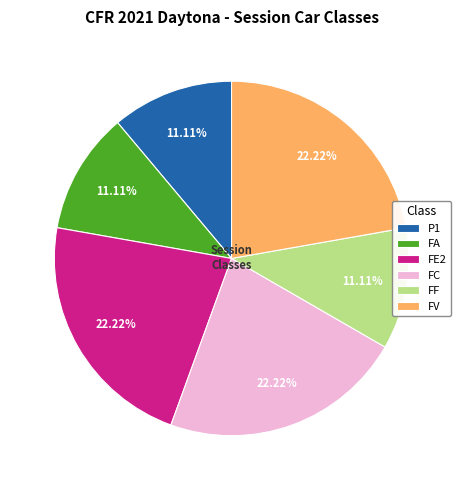

Is FE2 the majority of the pie?

No